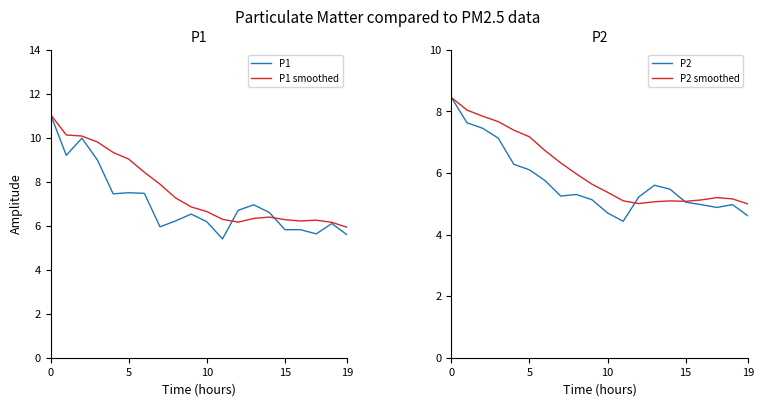

What is the smallest value displayed?

4.4